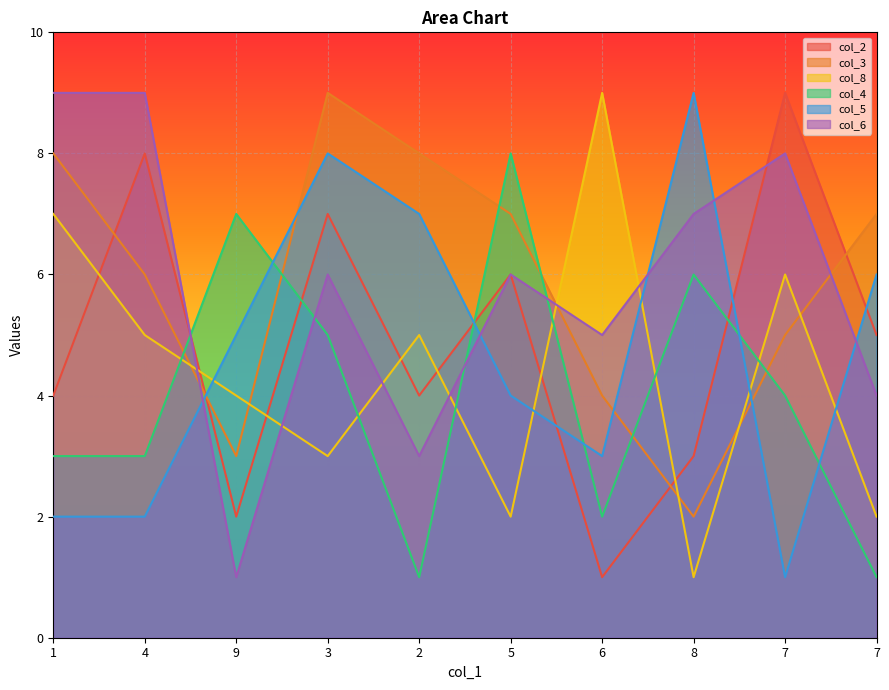

Where is the first local minimum for col_6?

9